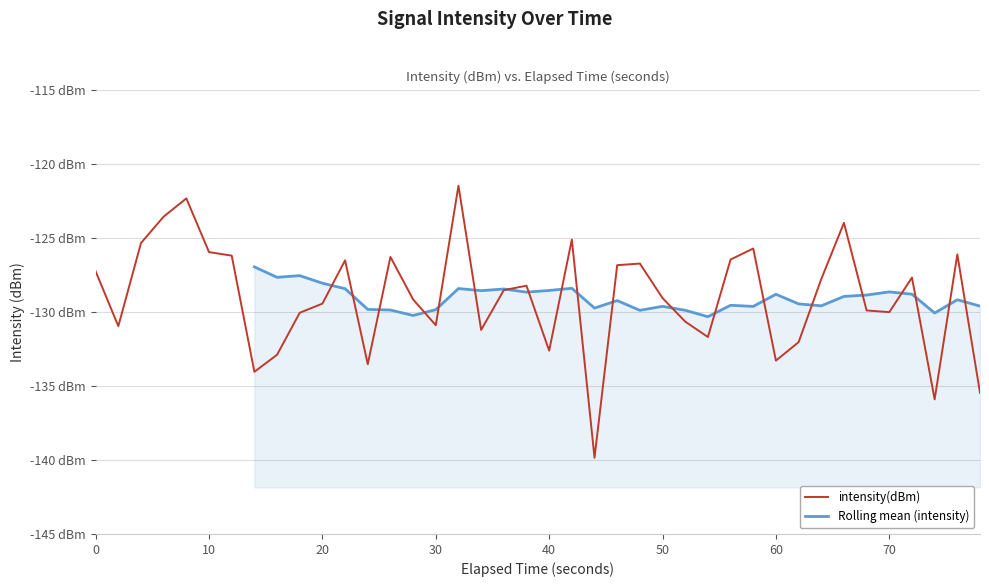

What is the greatest value displayed?

-121.5